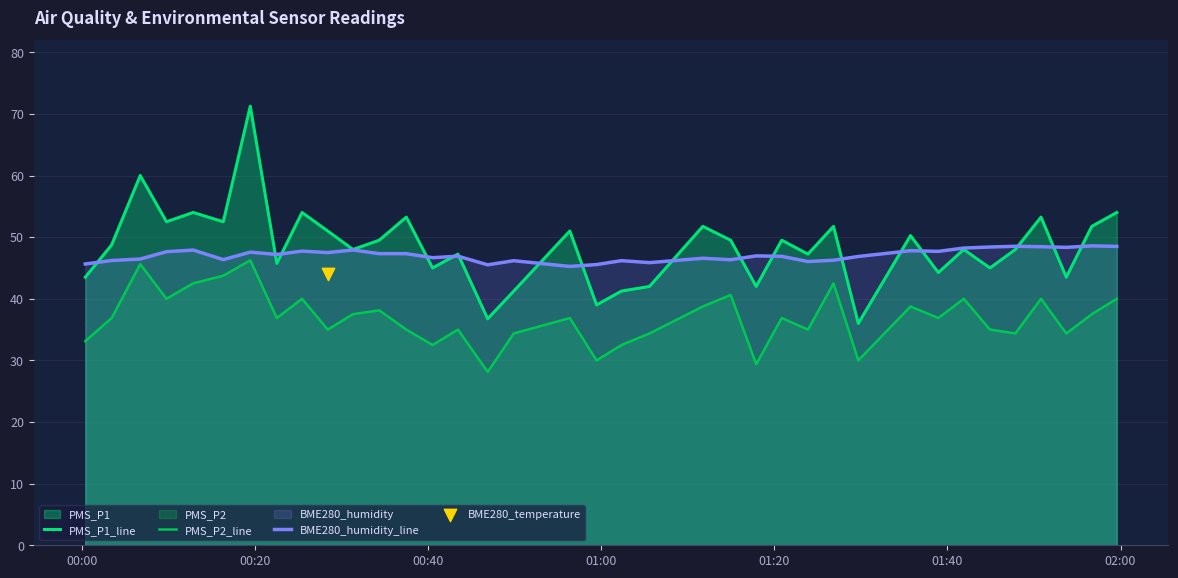

Which series has the largest Y range (max minus min)?

PMS_P1_line